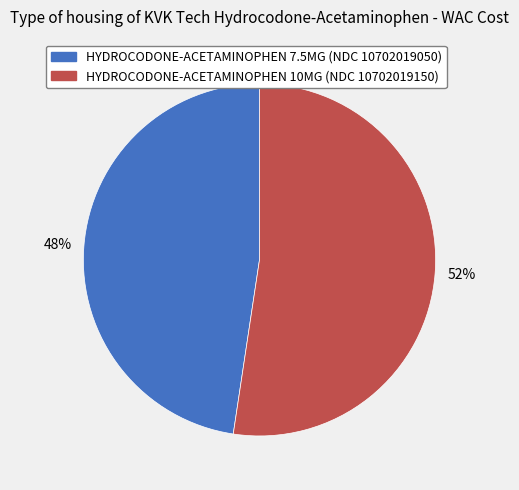

Is it true that HYDROCODONE-ACETAMINOPHEN 10MG (NDC 10702019150) is 41% of the pie?

False